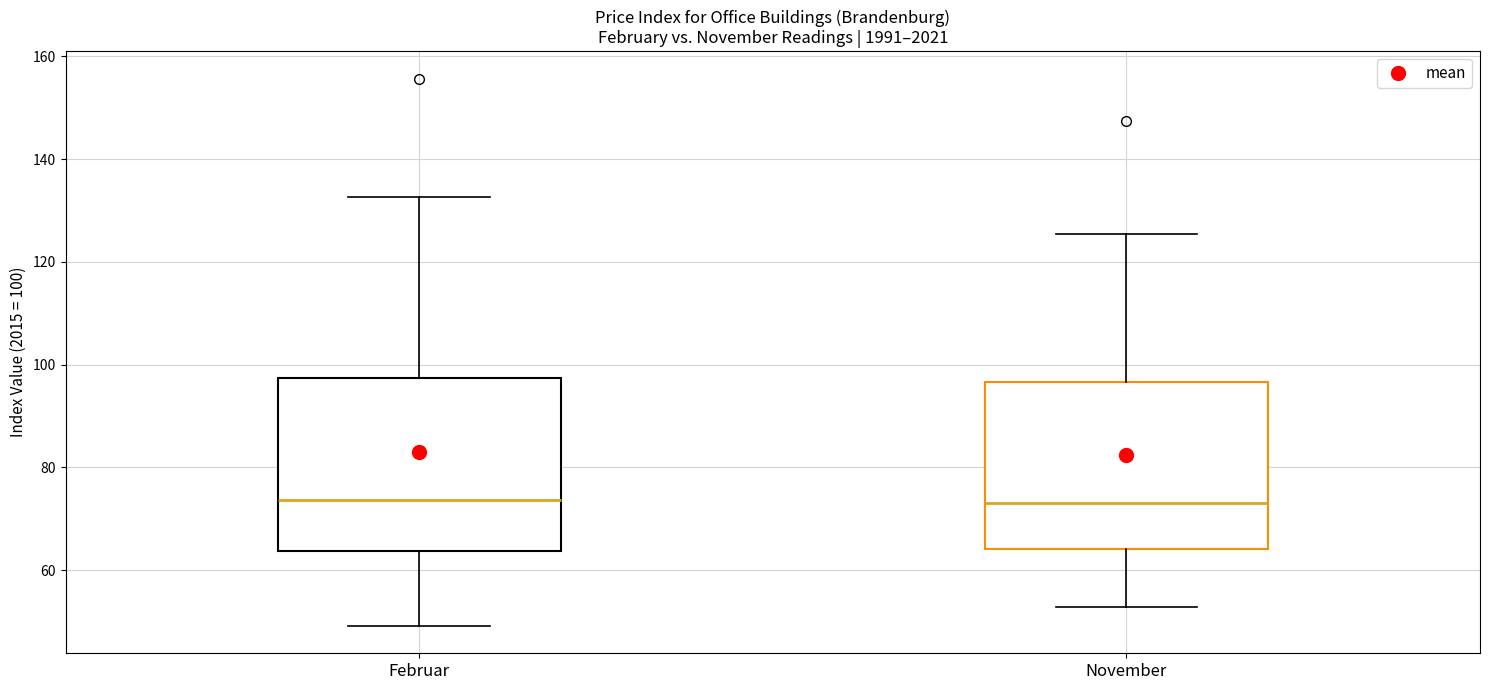

Reading left to right, read every box against the y-axis: the position of its median line, the range the box covers, and the ends of its whiskers. The values are not printed on the chart, so give them approximately, as read against the axis.

Februar: median 74, box 64 to 98, whiskers 50 to 132
November: median 74, box 64 to 96, whiskers 52 to 126